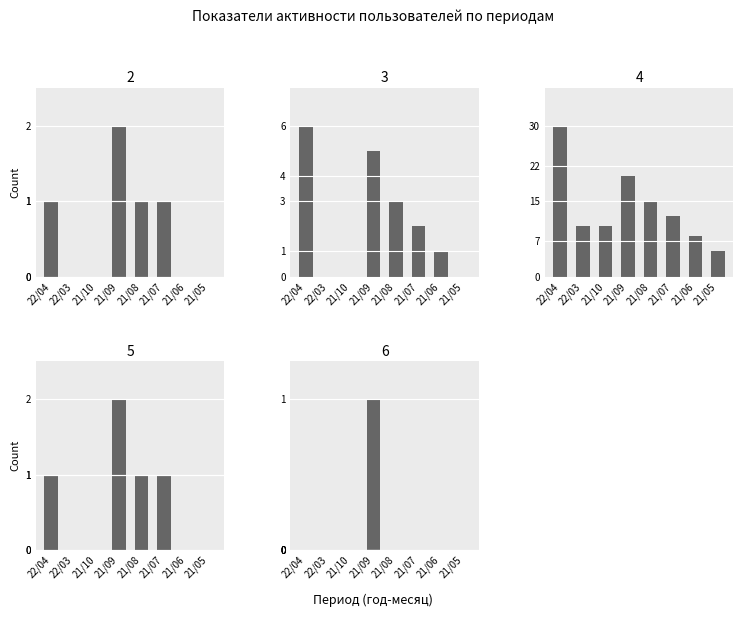

Which has a higher value, 21/09 or 22/03?

21/09